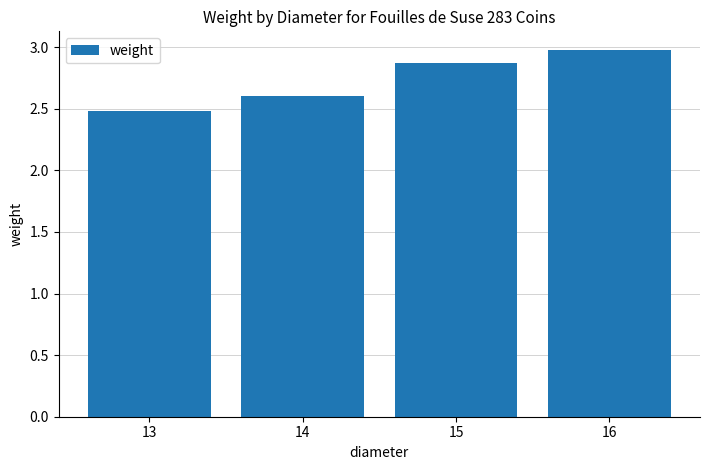

Rank the categories by value from highest to lowest.

16, 15, 14, 13